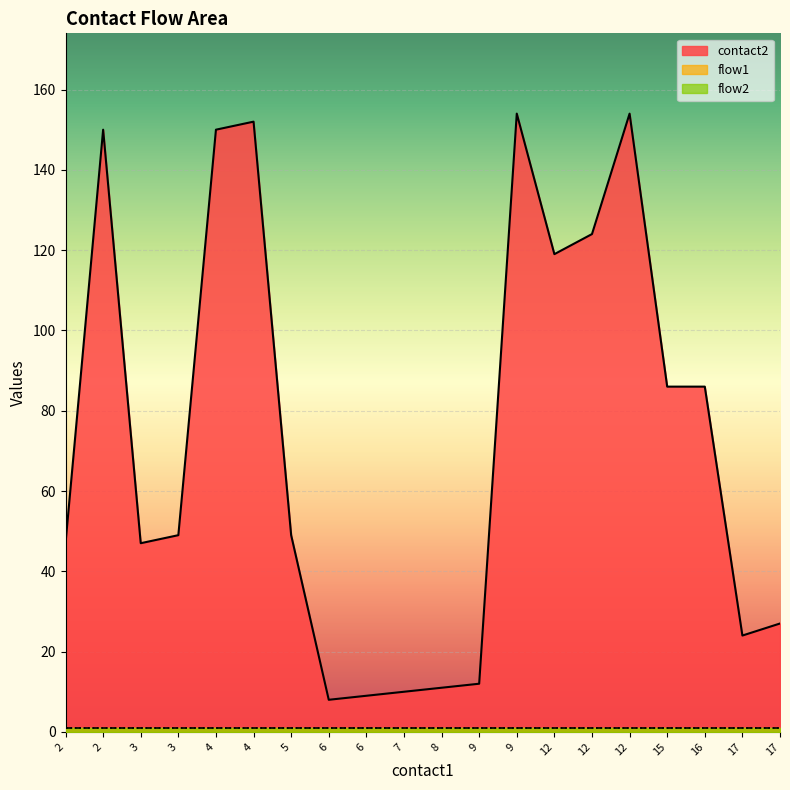

What is the difference between the maximum and minimum values in the contact2 series?

146